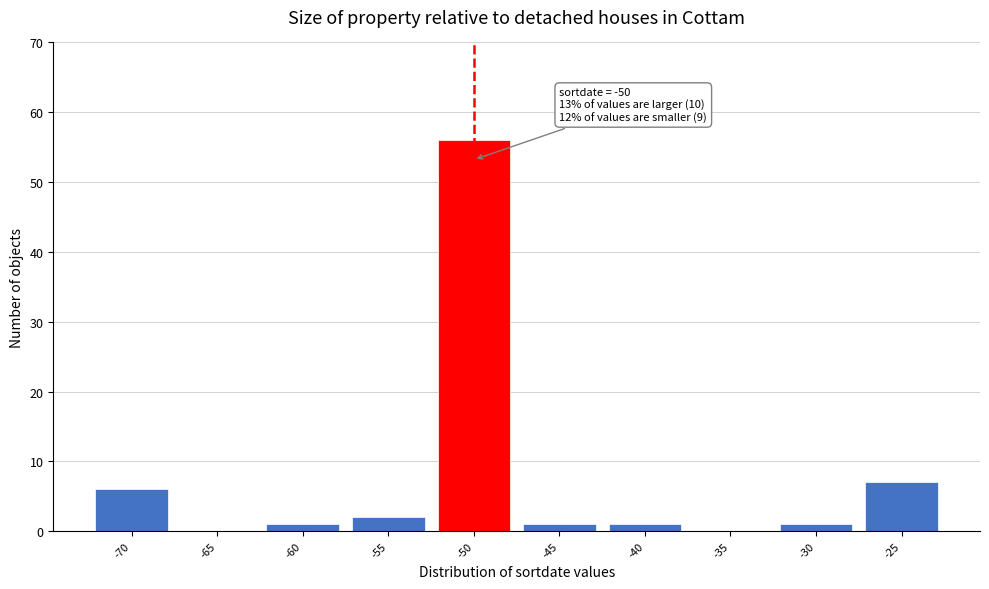

Over which range of the x-axis is the bar tallest?

-52.5 to -47.5